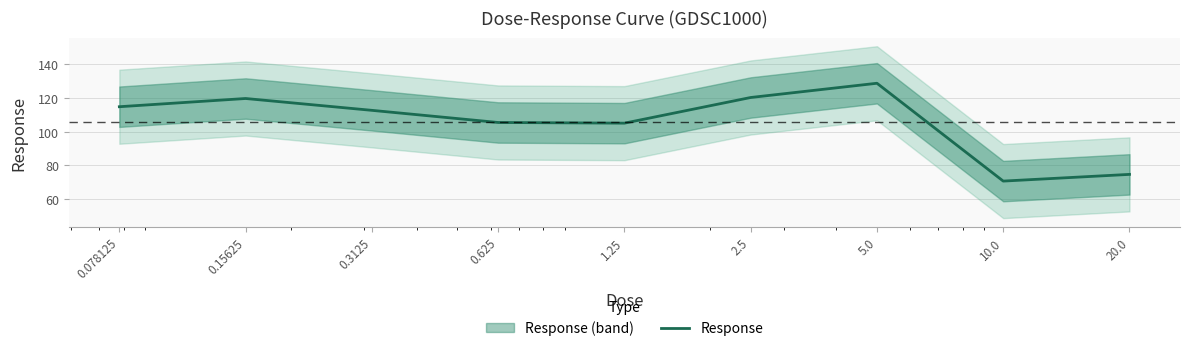

Reading left to right, what are all the values shown in this chart?

114.8	119.7	112.6	105.4	105.0	120.3	128.7	70.6	74.6